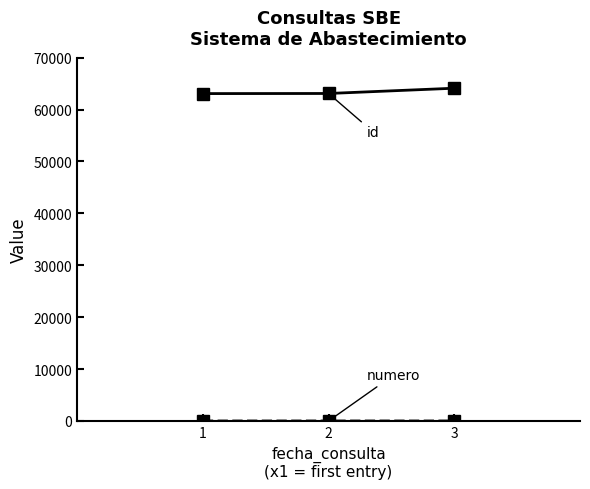

What is the maximum value shown in the chart?

64119